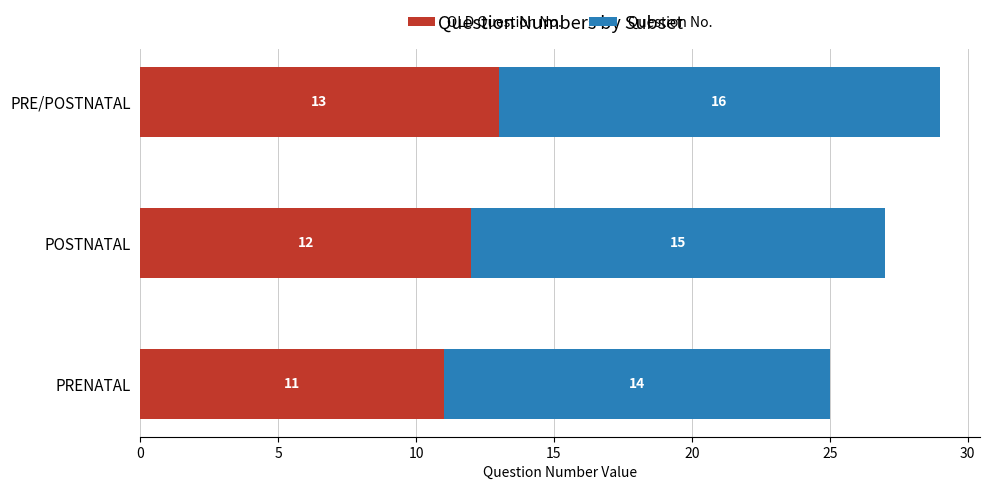

What is the total value across all series at PRENATAL?

25